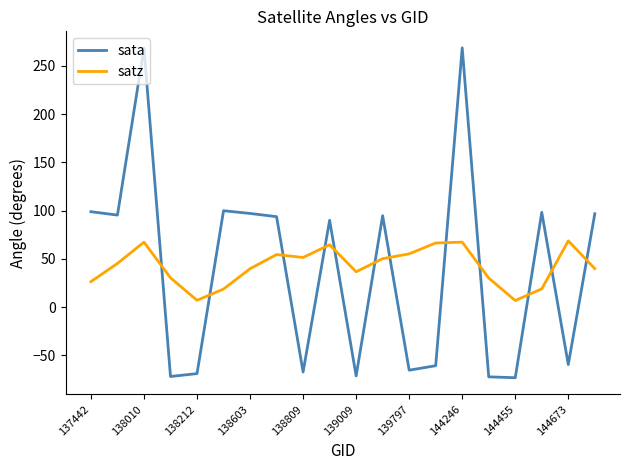

What is the minimum value shown in the chart?

-73.1